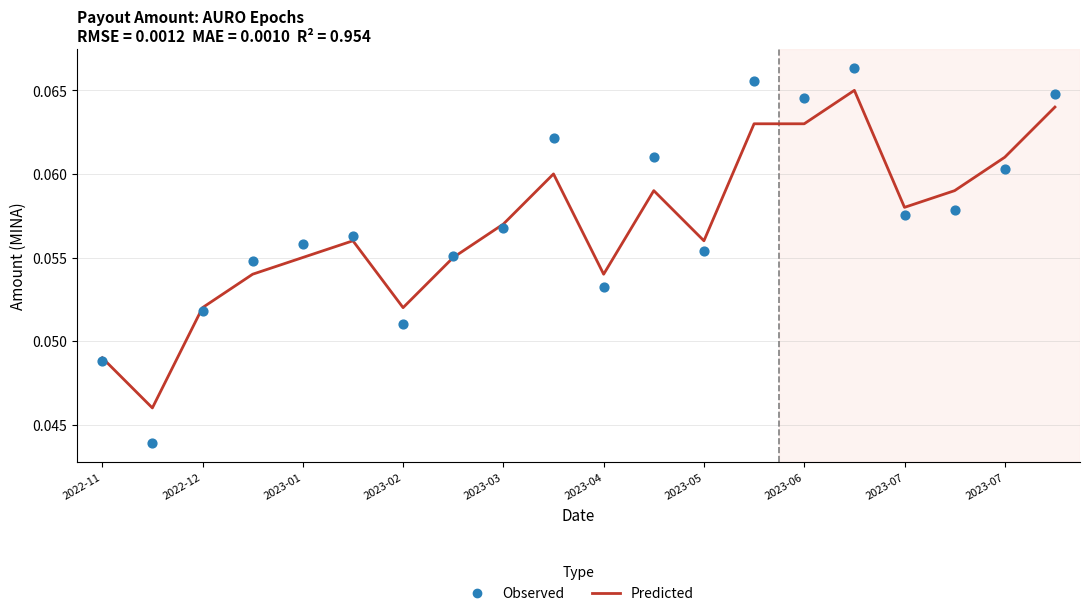

At which category is the sum across all series the highest?

15